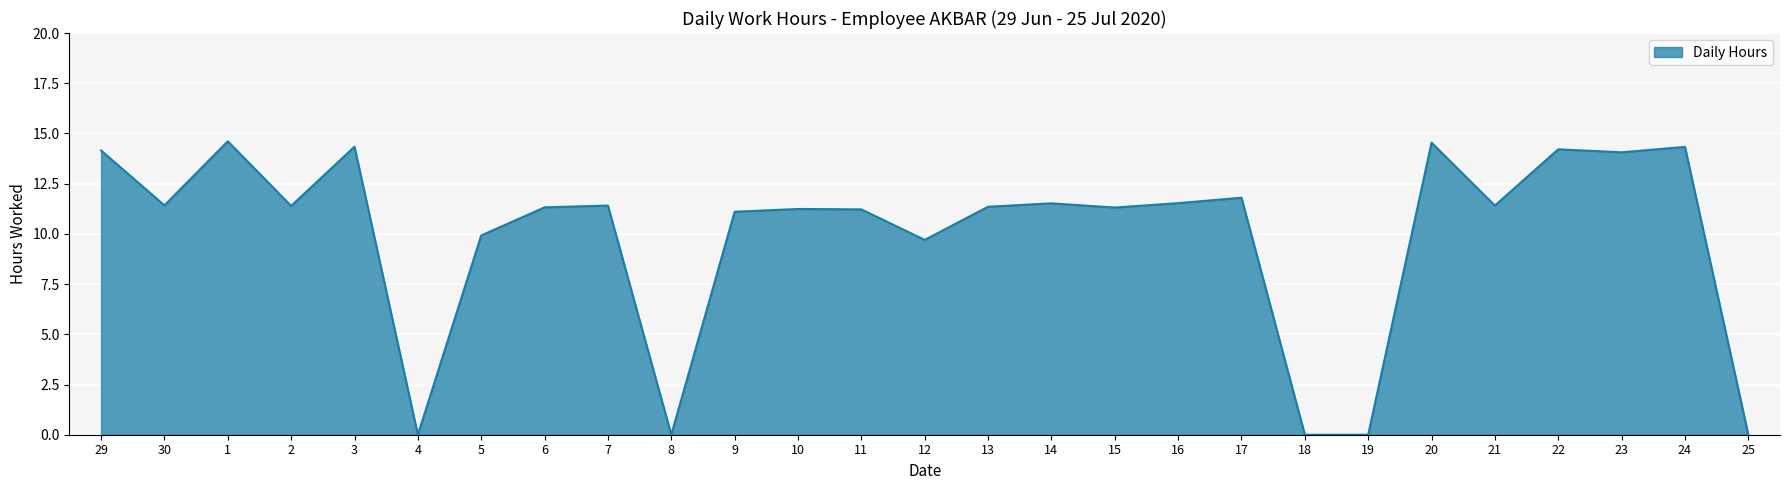

What is the difference between the maximum and minimum values?

14.6